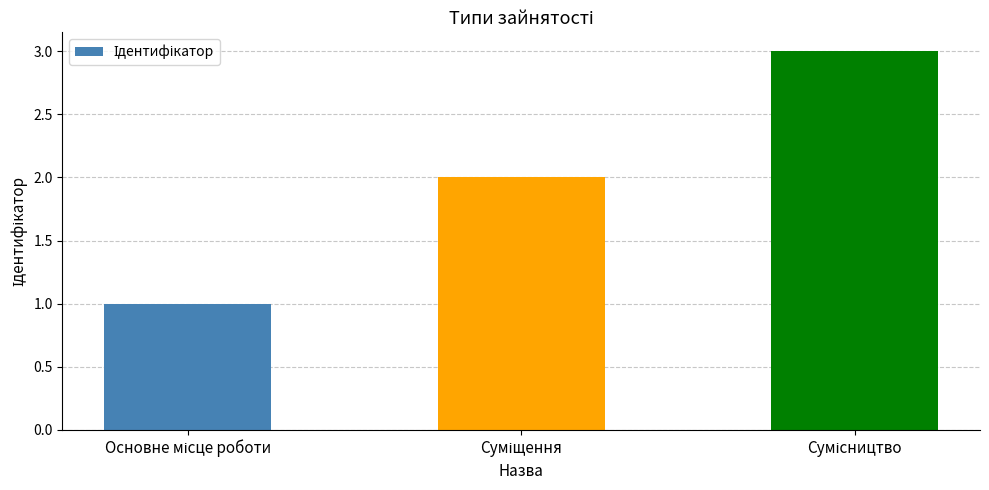

What is the sum of all values?

6